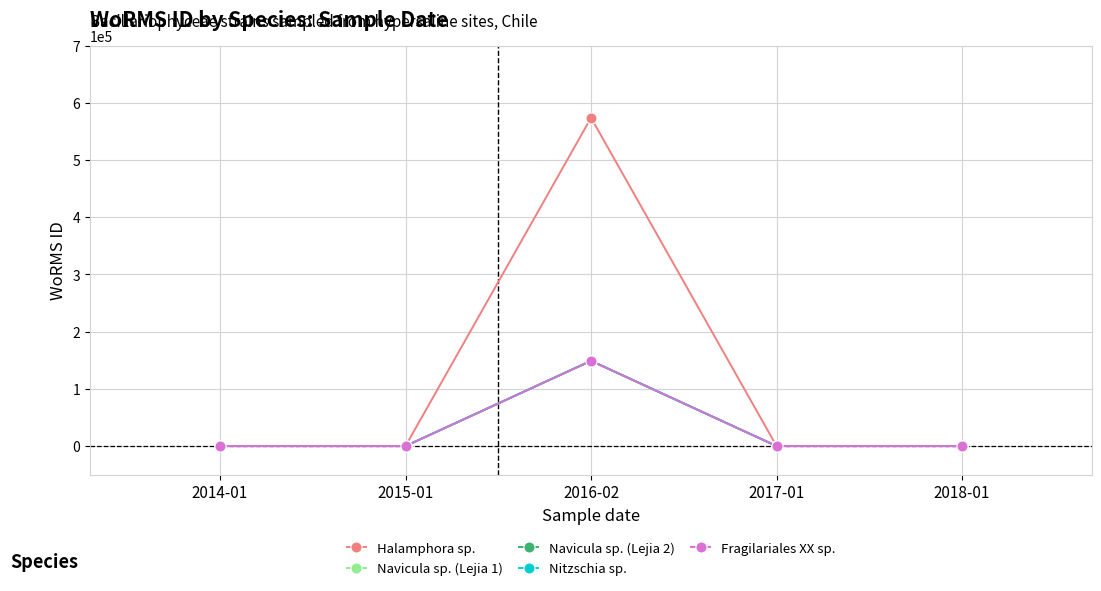

Is this an area chart (filled region under the line)?

No